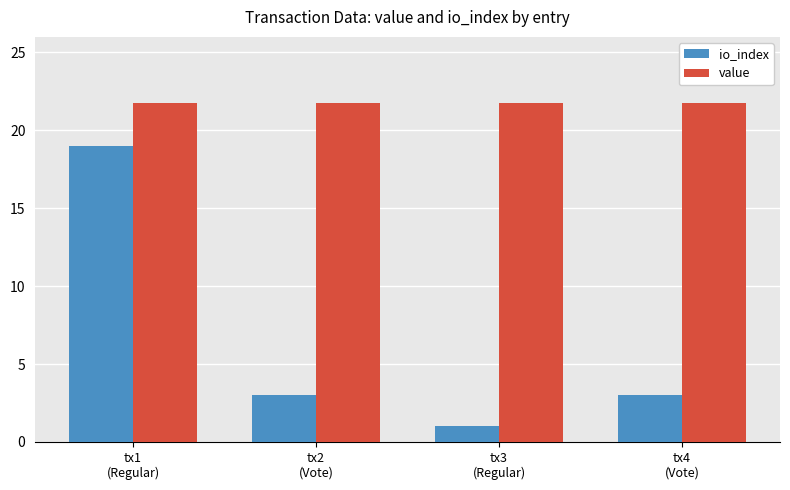

Rank the series by their average value, from lowest to highest.

io_index, value